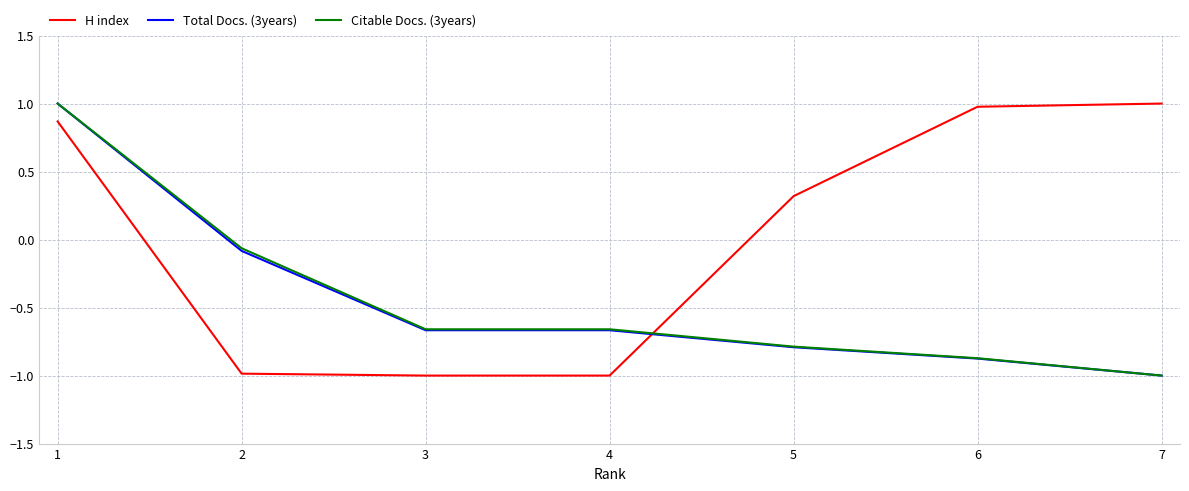

What is the difference between the highest and lowest values at 6?

1.9